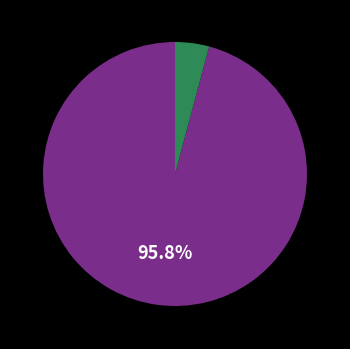

Is there any slice that represents more than half of the pie?

Yes